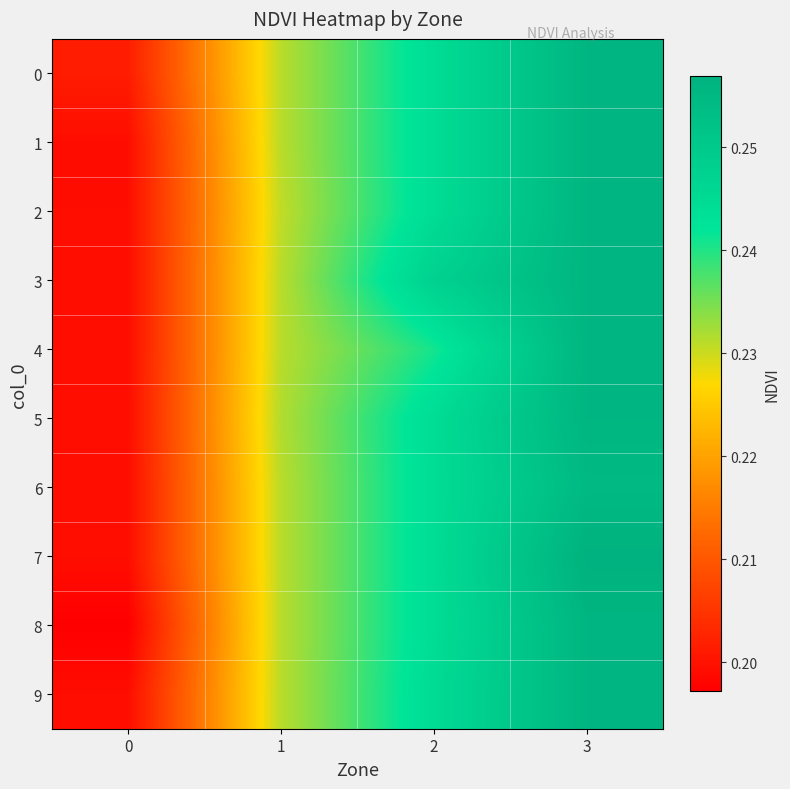

Rank the series at 3 from highest to lowest value.

7, 0, 1, 2, 3, 4, 5, 8, 9, 6